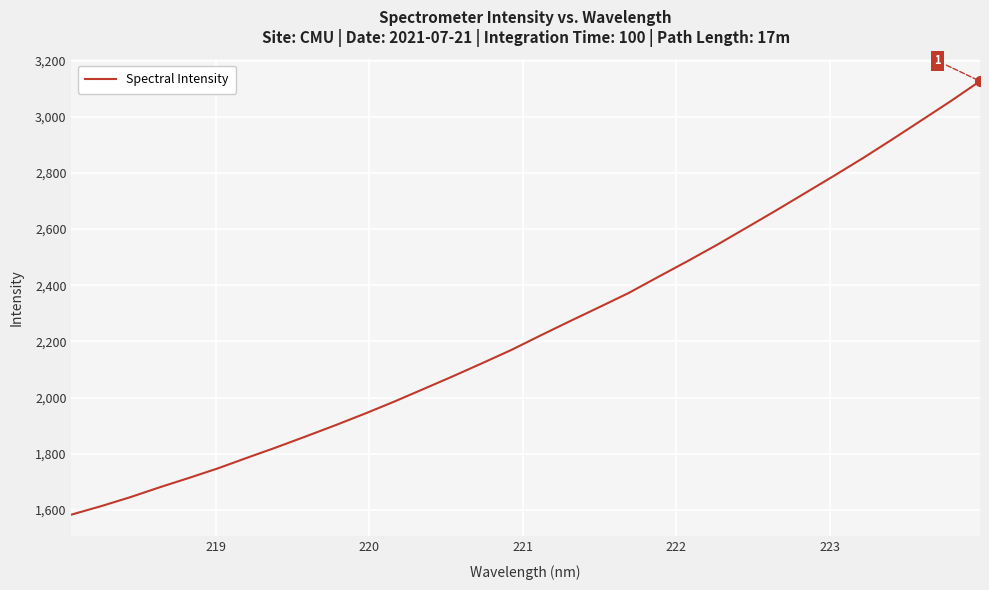

What is the greatest value displayed?

3126.8